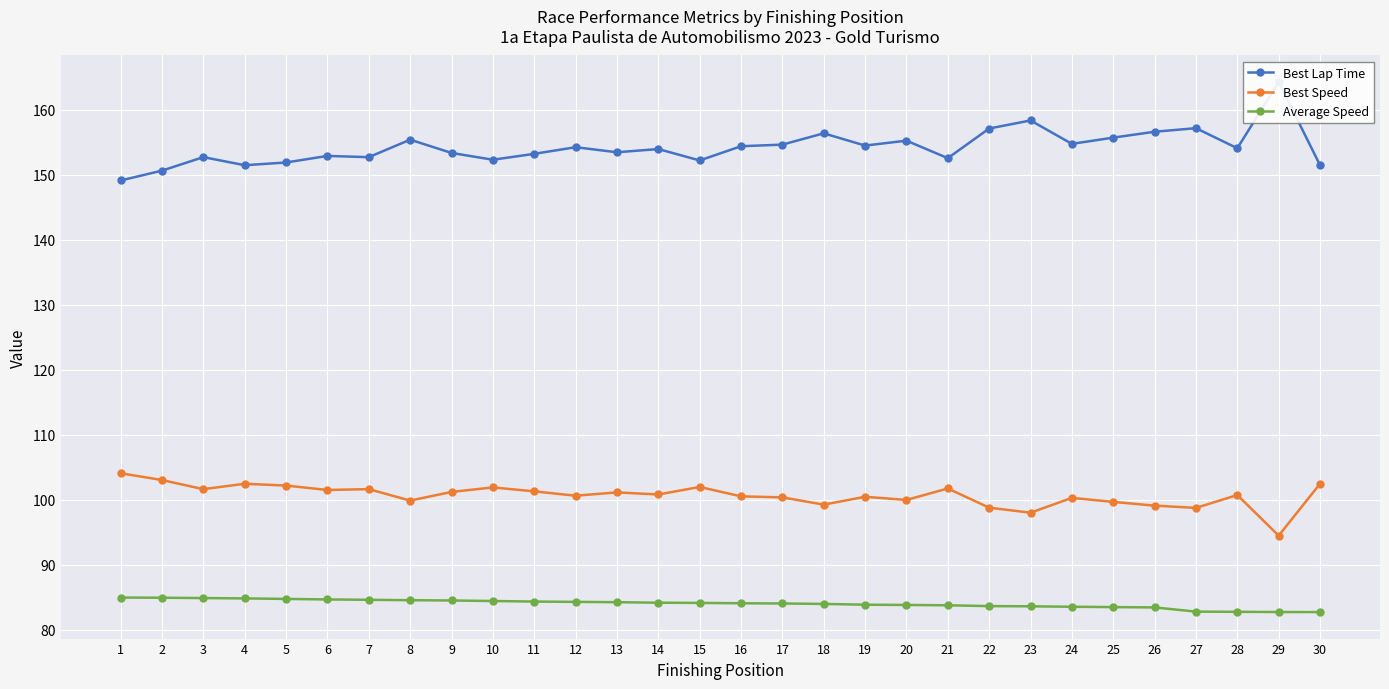

Reading right to left, what are all the values shown in this chart?

Best Lap Time: 30=151.4	29=164.2	28=154.1	27=157.1	26=156.6	25=155.7	24=154.7	23=158.3	22=157.1	21=152.5	20=155.2	19=154.5	18=156.3	17=154.6	16=154.4	15=152.2	14=153.9	13=153.4	12=154.2	11=153.2	10=152.3	9=153.3	8=155.4	7=152.7	6=152.9	5=151.9	4=151.4	3=152.7	2=150.6	1=149.1
Best Speed: 30=102.4	29=94.4	28=100.7	27=98.7	26=99.1	25=99.6	24=100.3	23=98.0	22=98.7	21=101.7	20=99.9	19=100.4	18=99.2	17=100.3	16=100.5	15=101.9	14=100.8	13=101.1	12=100.6	11=101.3	10=101.9	9=101.2	8=99.8	7=101.6	6=101.5	5=102.1	4=102.4	3=101.6	2=103.0	1=104.0
Average Speed: 30=82.7	29=82.7	28=82.7	27=82.8	26=83.4	25=83.5	24=83.5	23=83.6	22=83.6	21=83.7	20=83.8	19=83.8	18=83.9	17=84.0	16=84.0	15=84.1	14=84.1	13=84.2	12=84.3	11=84.3	10=84.4	9=84.5	8=84.5	7=84.6	6=84.6	5=84.7	4=84.8	3=84.8	2=84.9	1=84.9